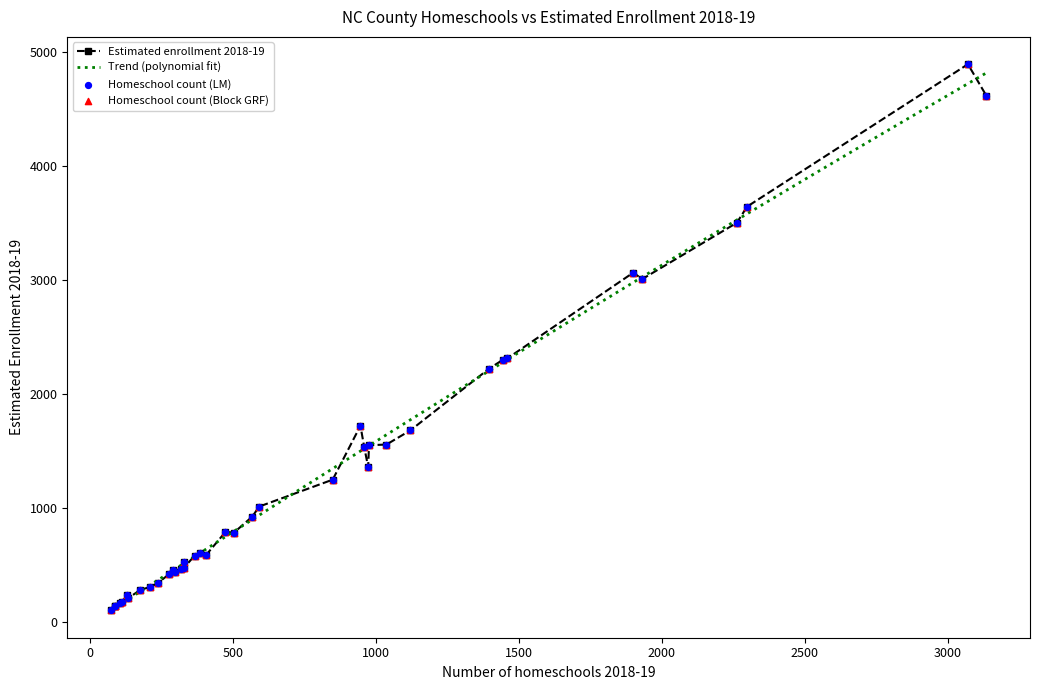

What is the maximum value for Trend (polynomial fit)?

4819.0